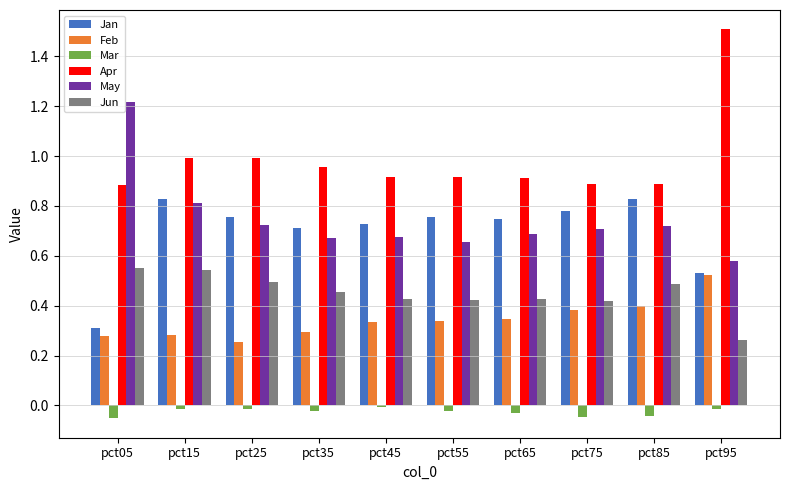

What are all the series names shown in the legend?

Jan, Feb, Mar, Apr, May, Jun